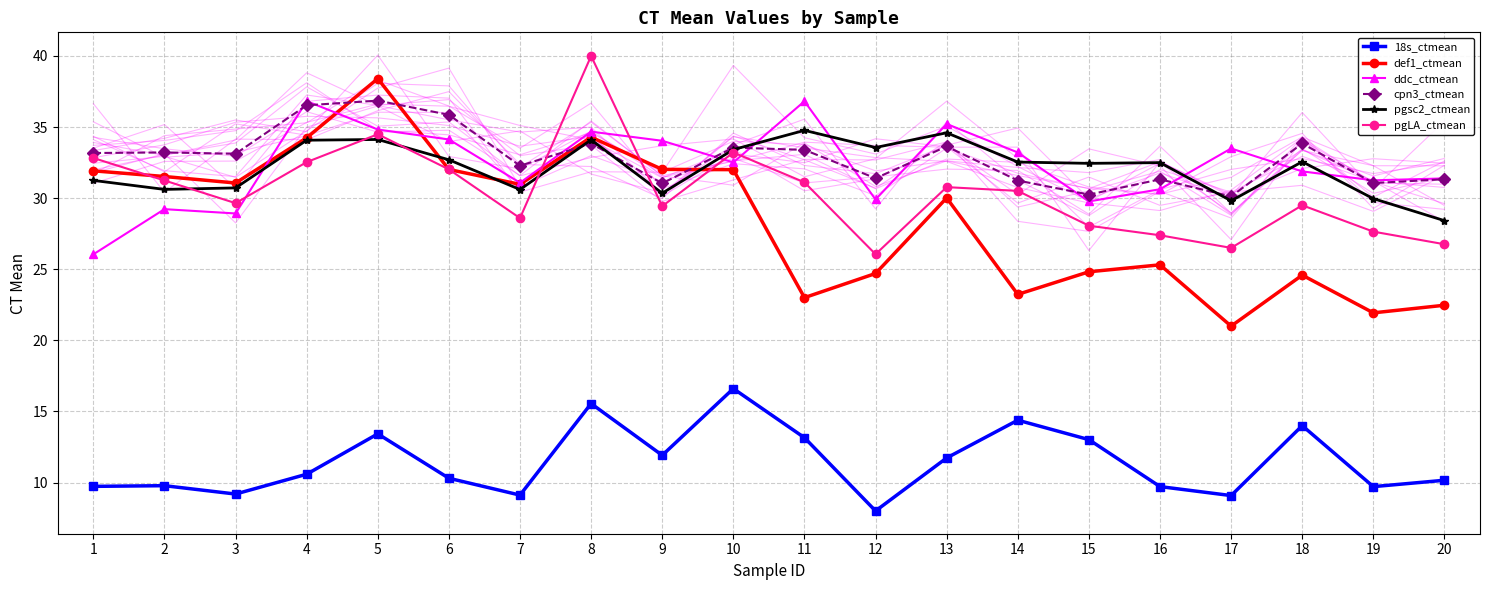

Which series has the widest spread of values?

def1_ctmean